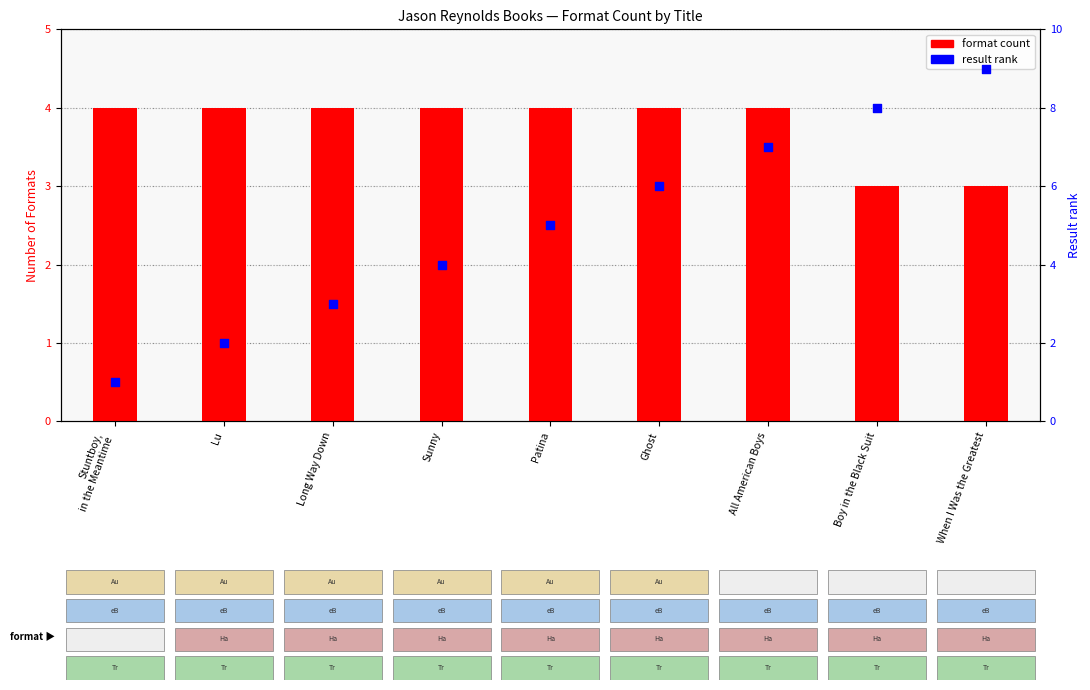

Which series reaches the minimum Y coordinate?

Result rank